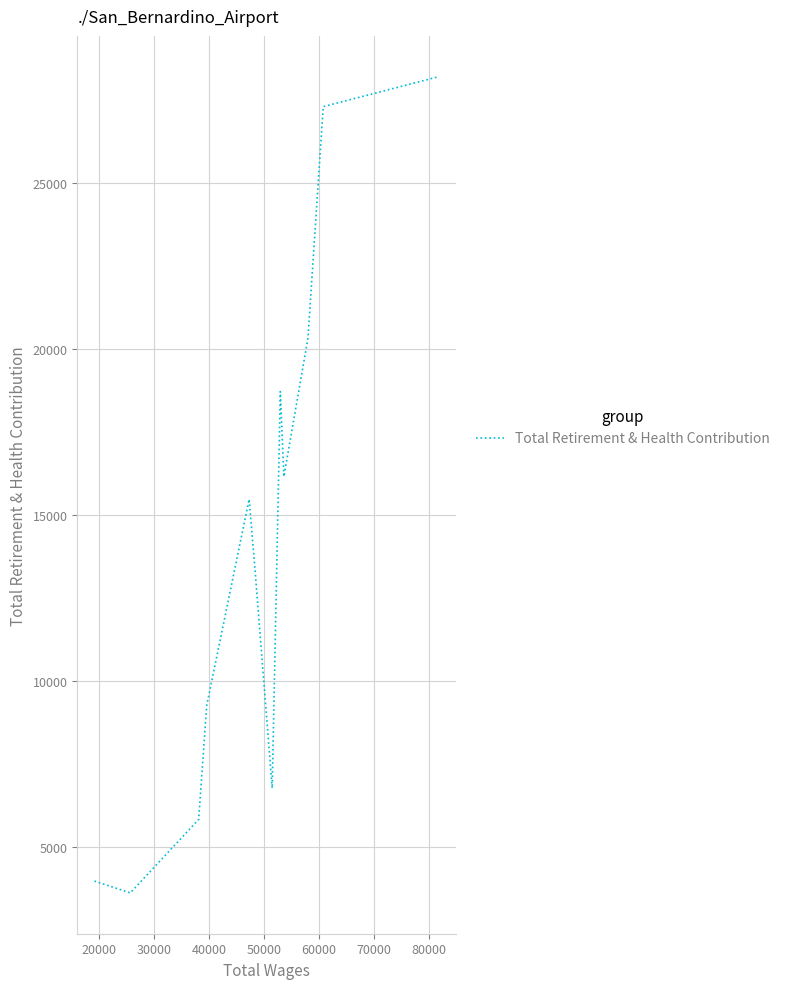

What is the difference between the maximum and minimum values?

24586